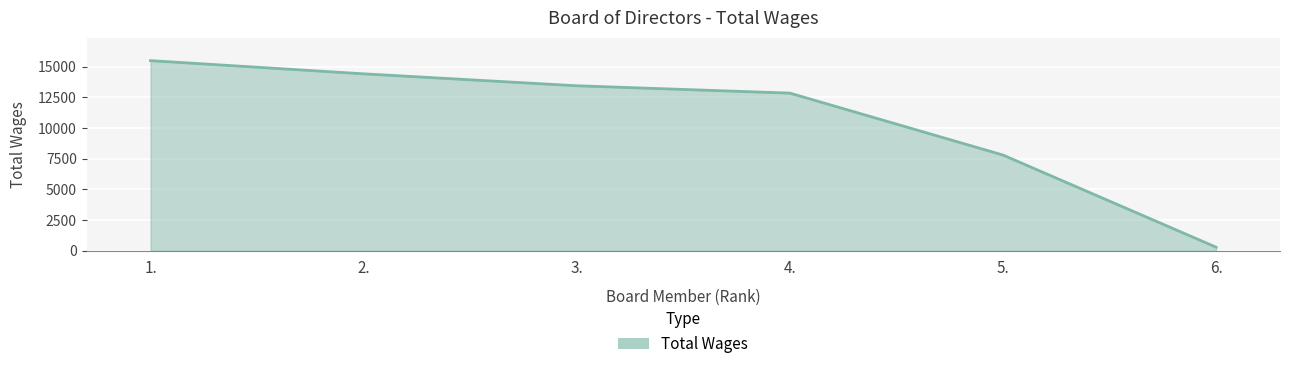

Reading left to right, extract all data points from this chart.

1.=15500	2.=14423	3.=13450	4.=12850	5.=7800	6.=286